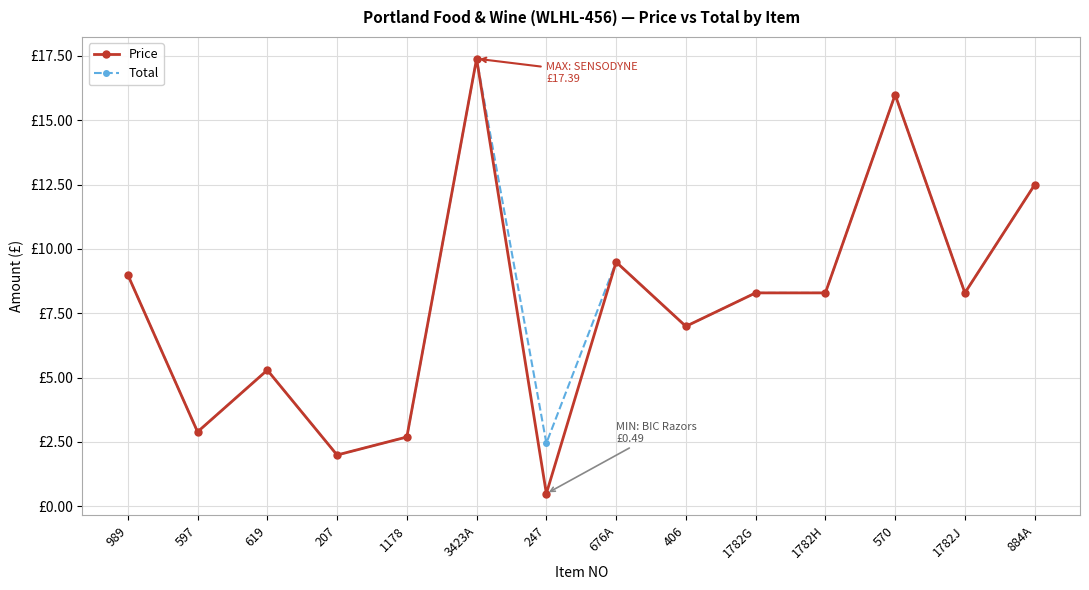

What position from the right is 570?

3